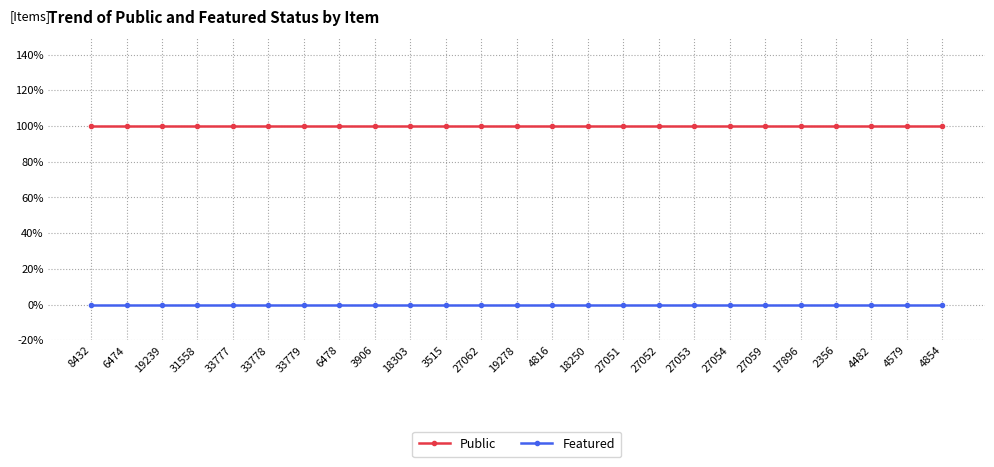

Which series changed the most between 18250 and 4854?

Public